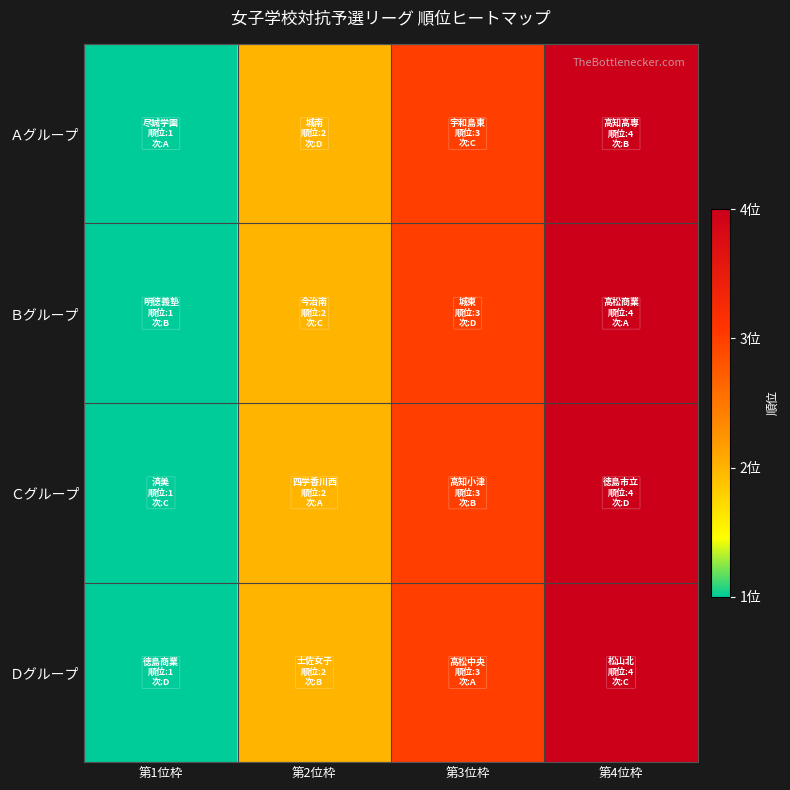

How many categories are shown in the chart?

4